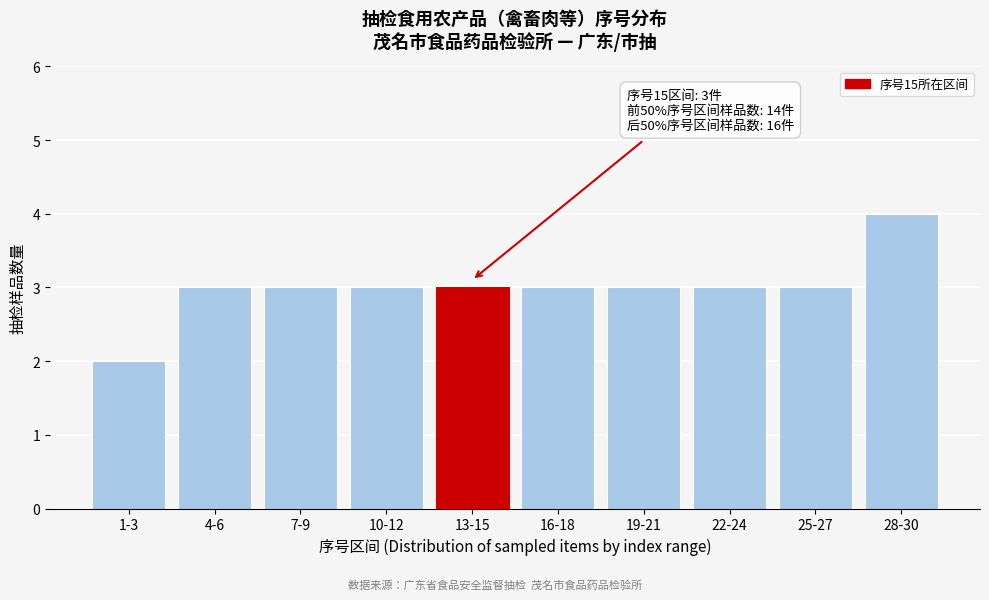

Reading left to right, list all the values displayed in this chart.

1-3=2	4-6=3	7-9=3	10-12=3	13-15=3	16-18=3	19-21=3	22-24=3	25-27=3	28-30=4